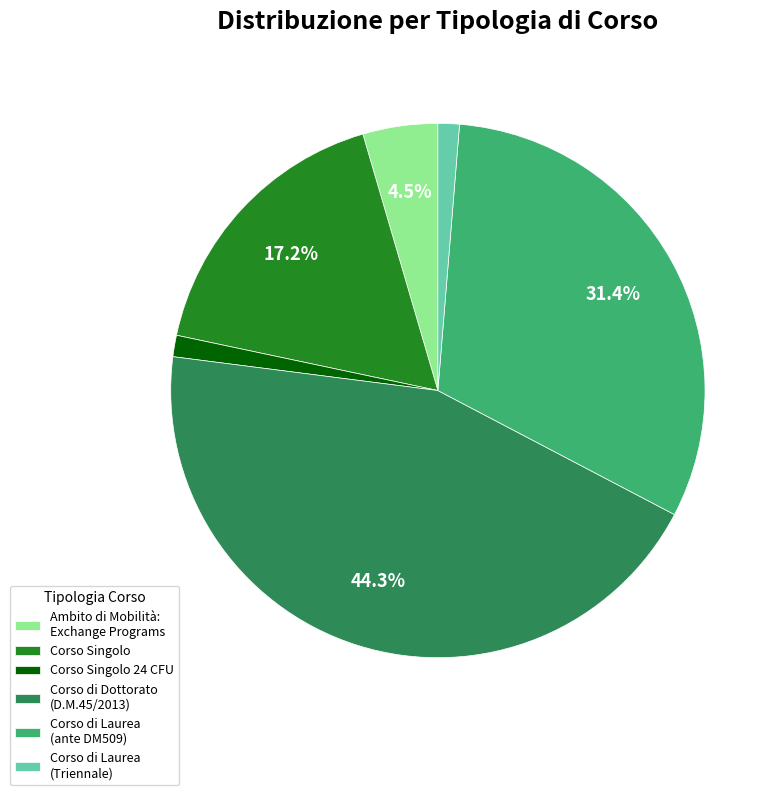

Which category has the biggest portion of the pie?

Corso di Dottorato (D.M.45/2013)